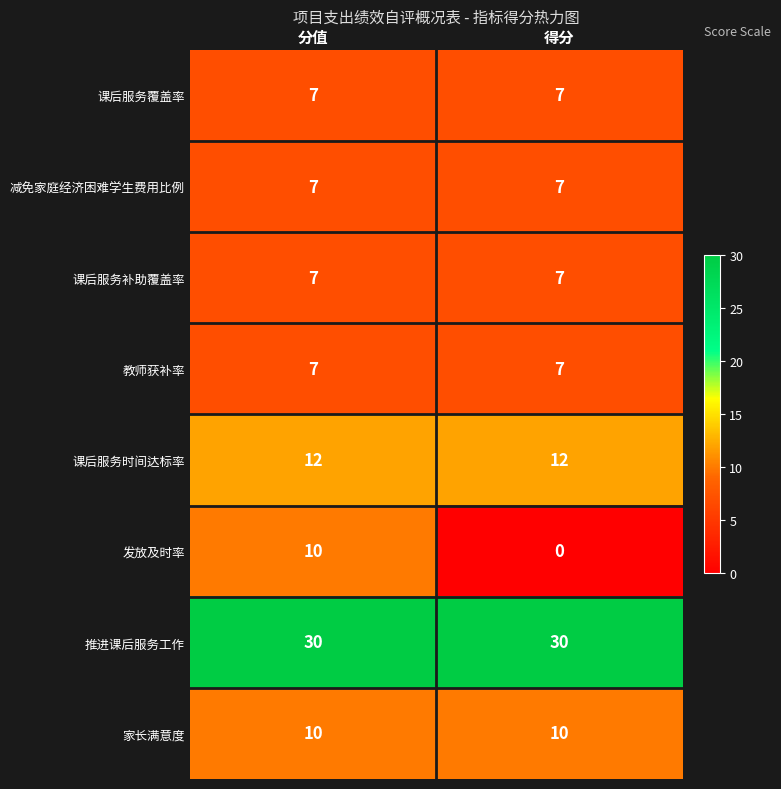

Read the 教师获补率 value at 得分.

7